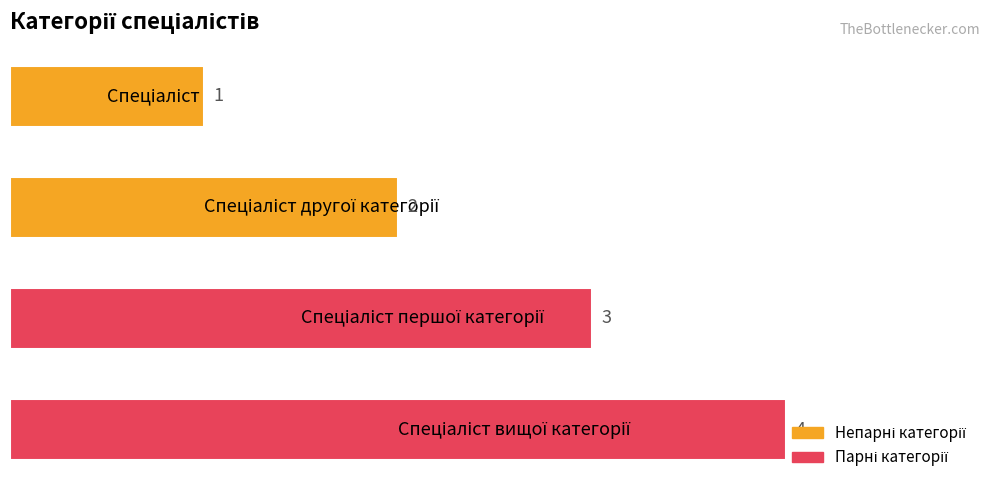

What is the difference between the maximum and minimum values?

3